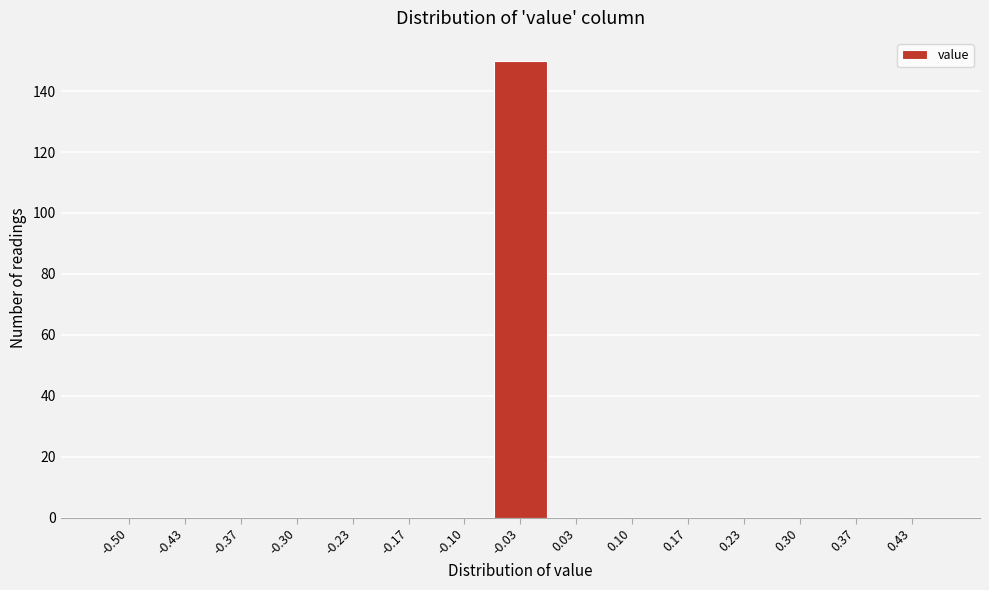

Reading left to right, what are all the values shown in this chart?

-0.50=0	-0.43=0	-0.37=0	-0.30=0	-0.23=0	-0.17=0	-0.10=0	-0.03=150	0.03=0	0.10=0	0.17=0	0.23=0	0.30=0	0.37=0	0.43=0